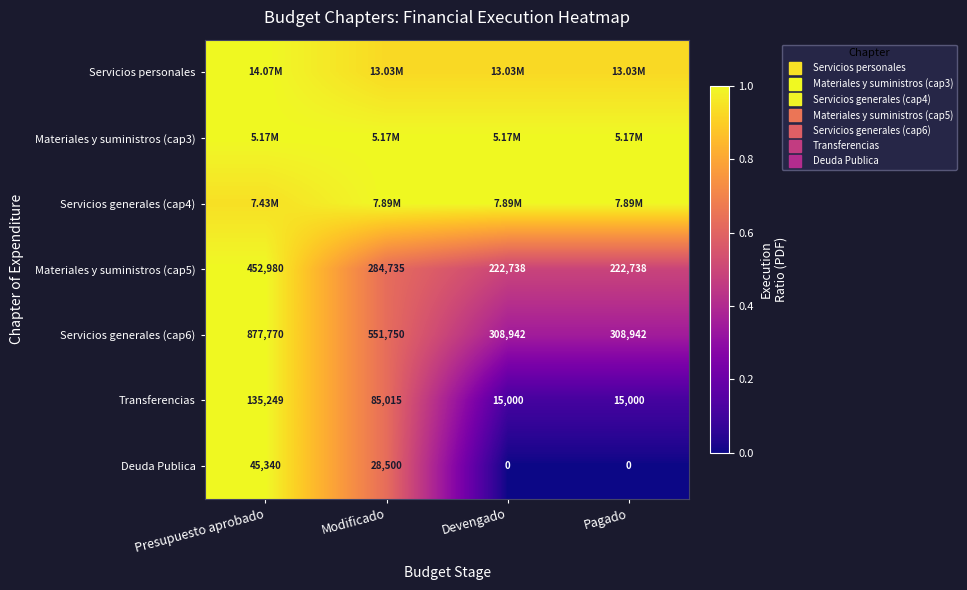

What value does the Materiales y suministros (cap3) series have at Devengado?

1.0